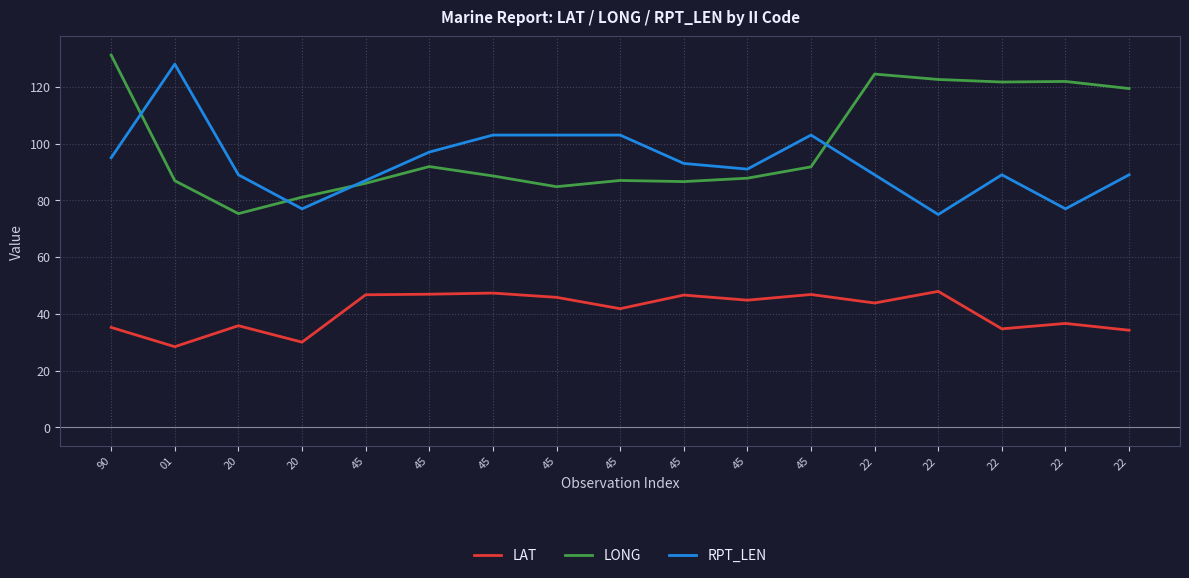

At 45, list the series in order from smallest to largest.

LAT, LONG, RPT_LEN